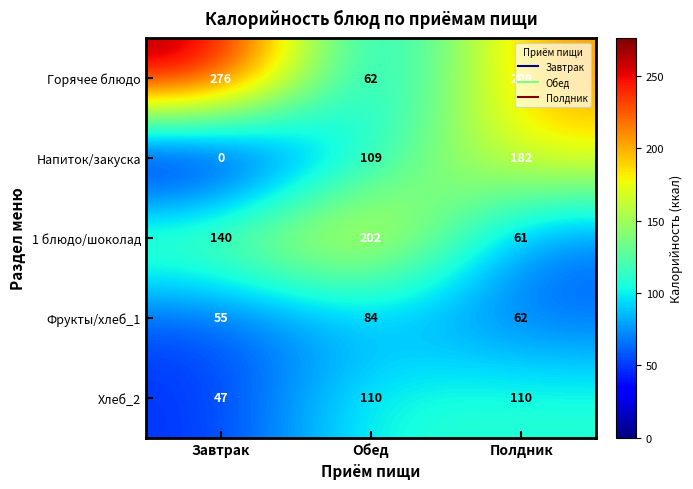

The Напиток/закуска series shows 275 at Полдник. True or false?

False